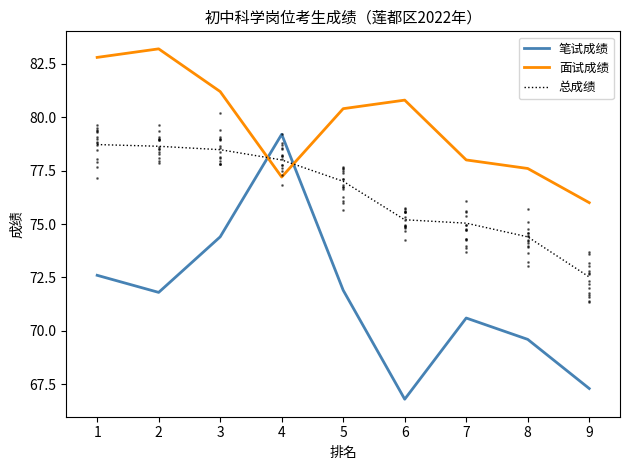

What is the average value of the 总成绩 series?

76.4